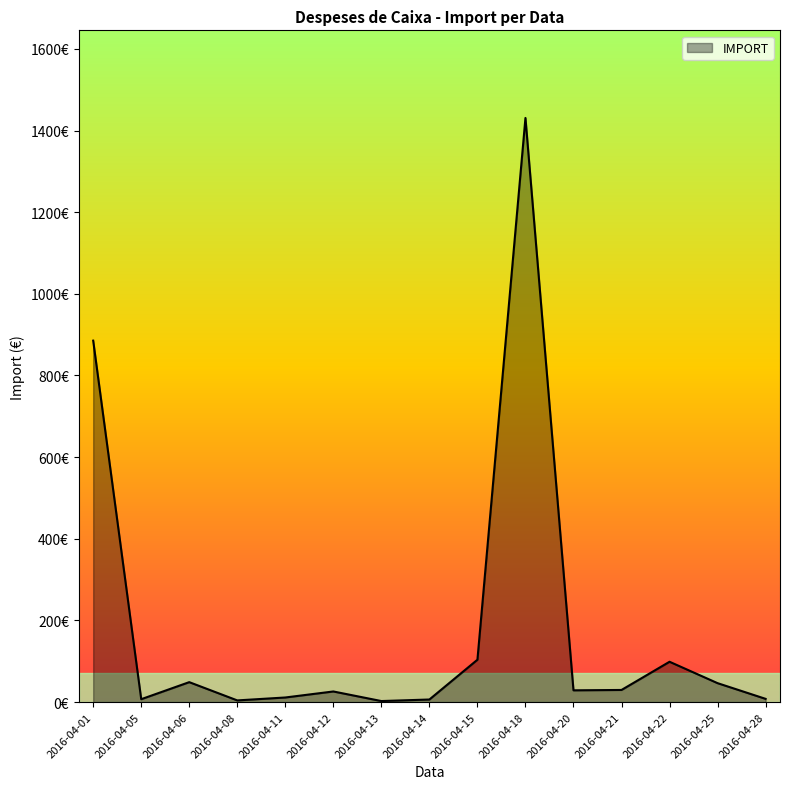

Does the chart have visible grid lines?

No